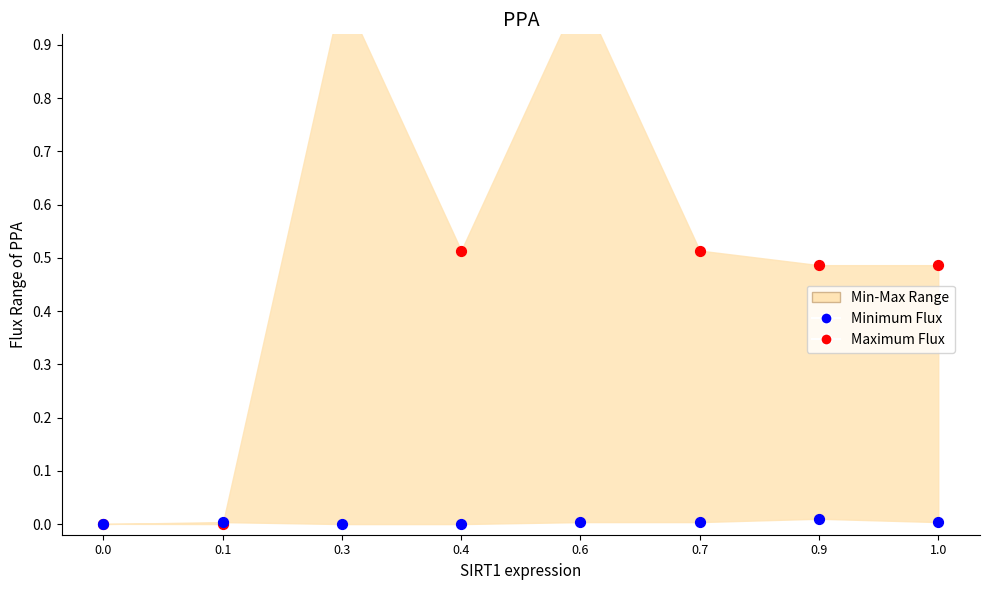

Which series has the largest total across all categories?

Maximum Flux